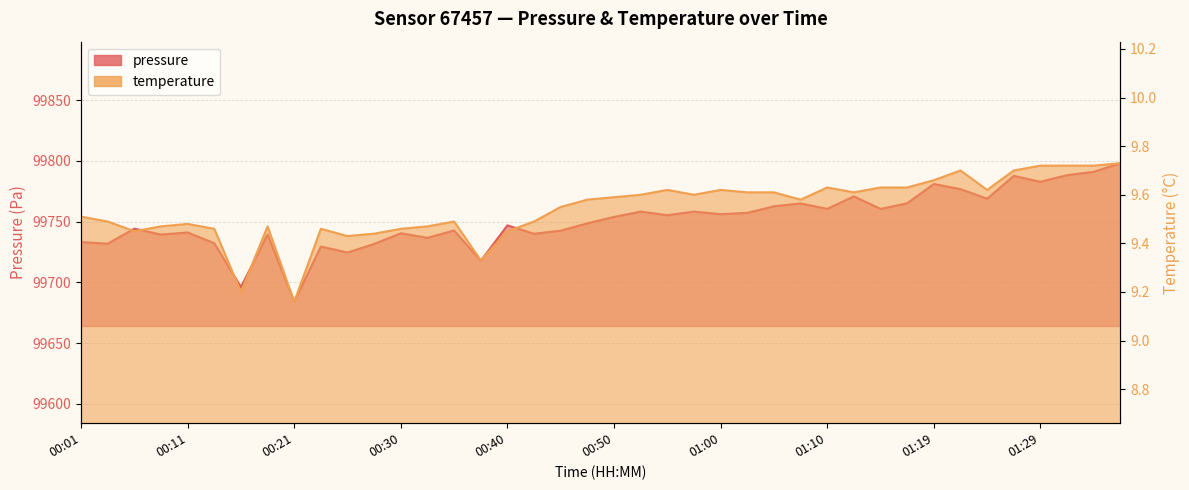

At which label does temperature reach its minimum?

00:21